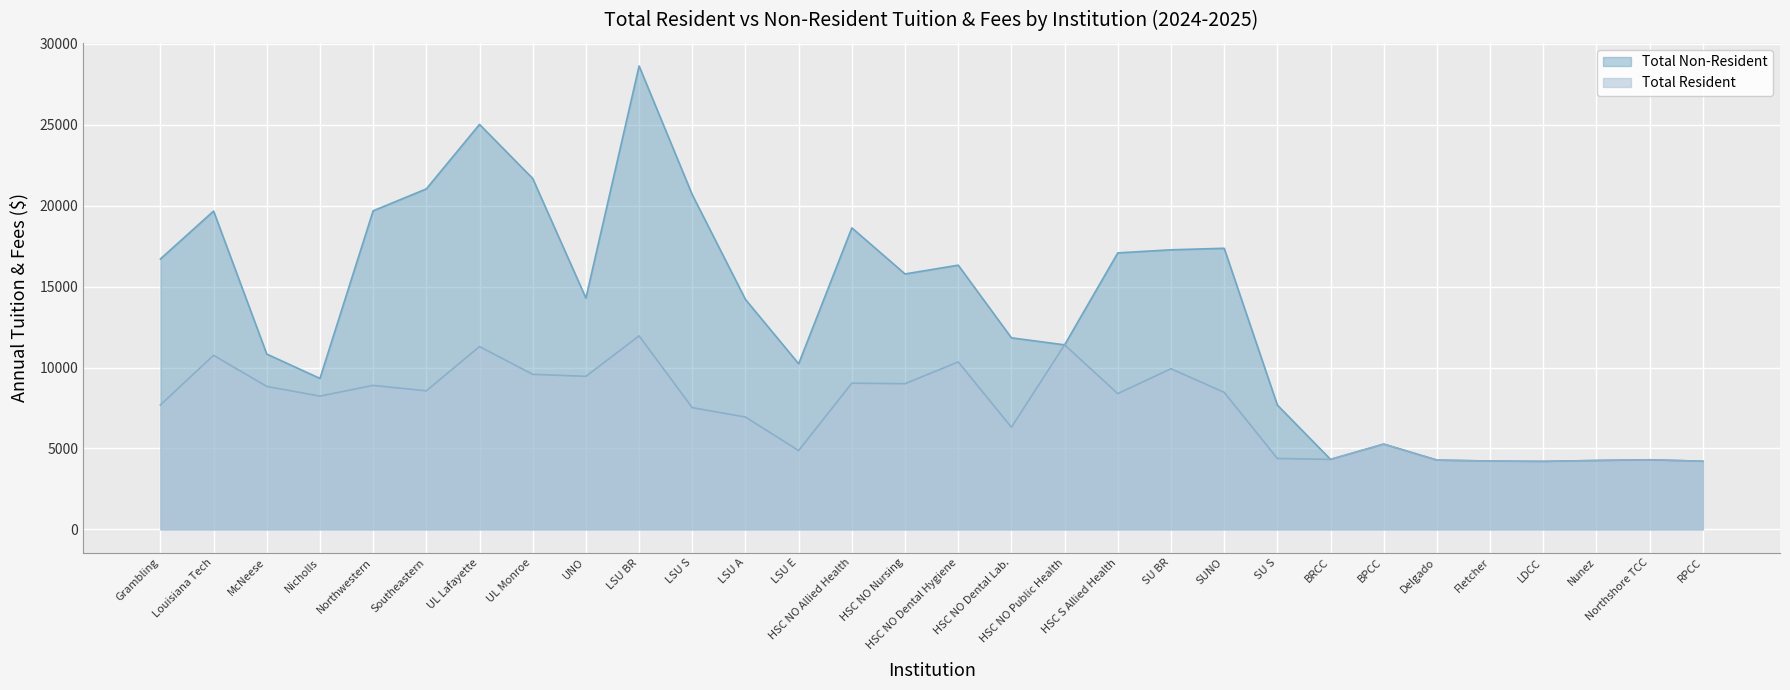

The Total Resident series shows 6309.0 at HSC NO Dental Lab.. True or false?

True